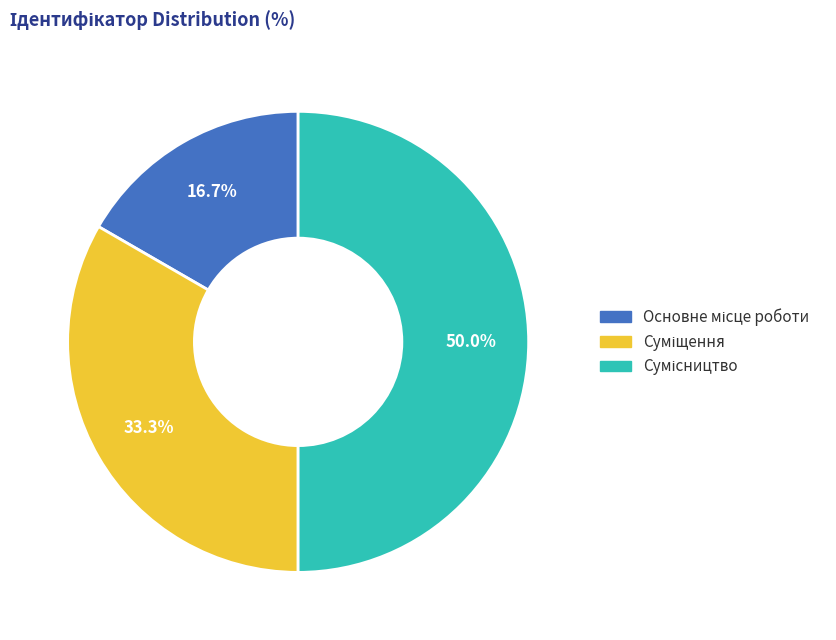

True or false: Суміщення accounts for 23% of the total.

False